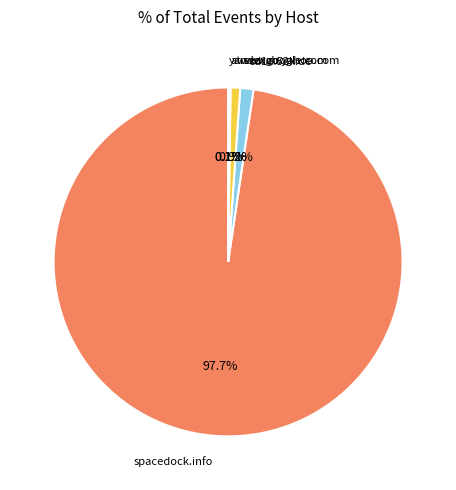

What is the majority slice?

spacedock.info